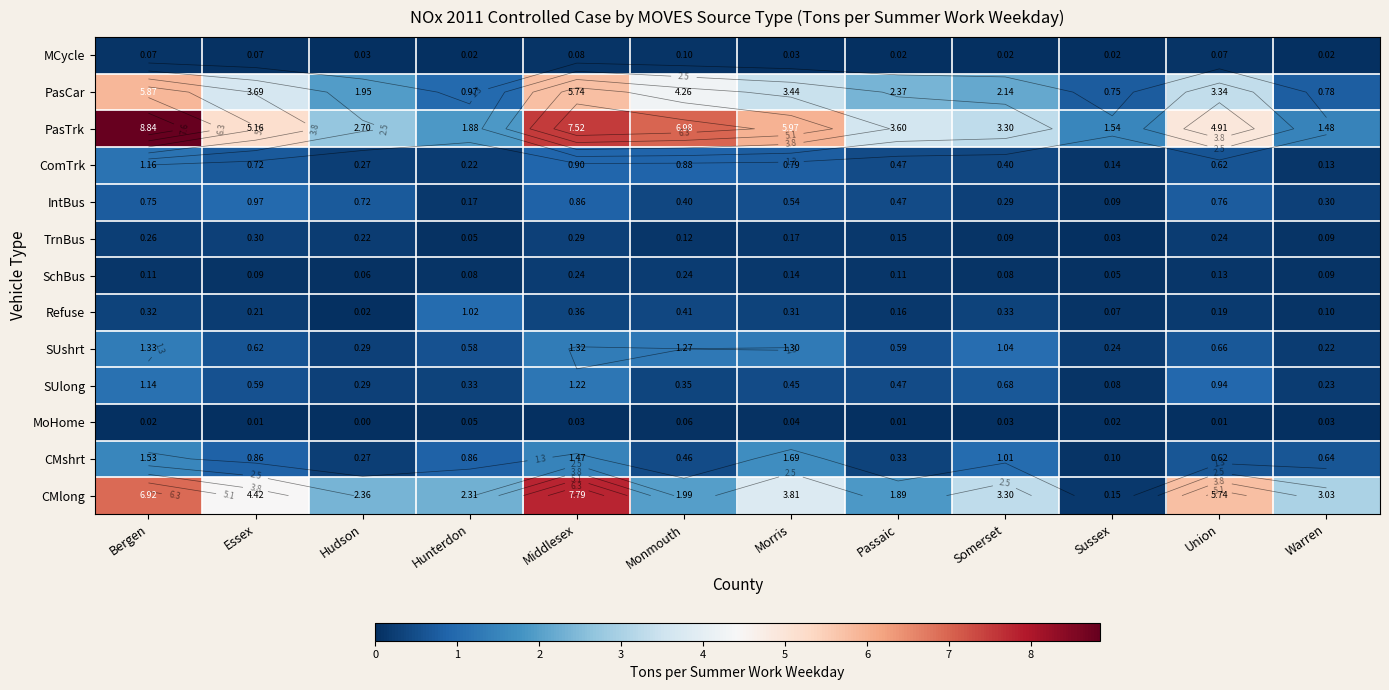

What is the difference between the maximum and minimum values in the SUlong series?

1.1